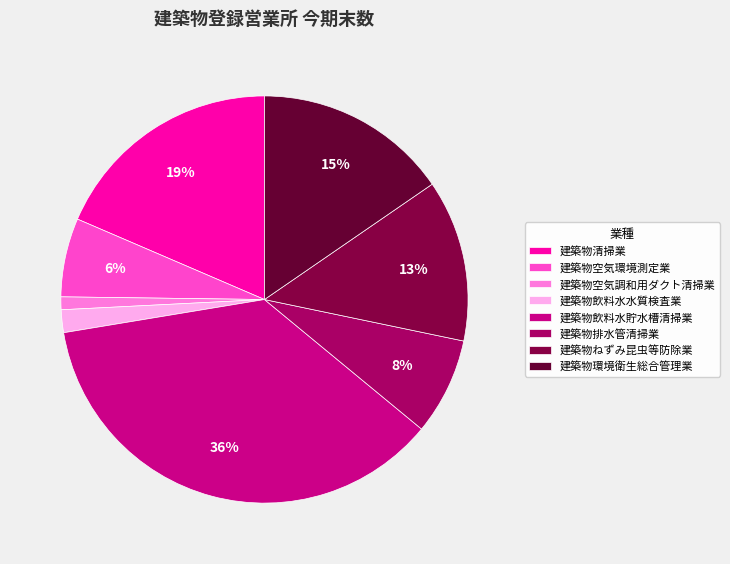

Is there any slice that represents more than half of the pie?

No